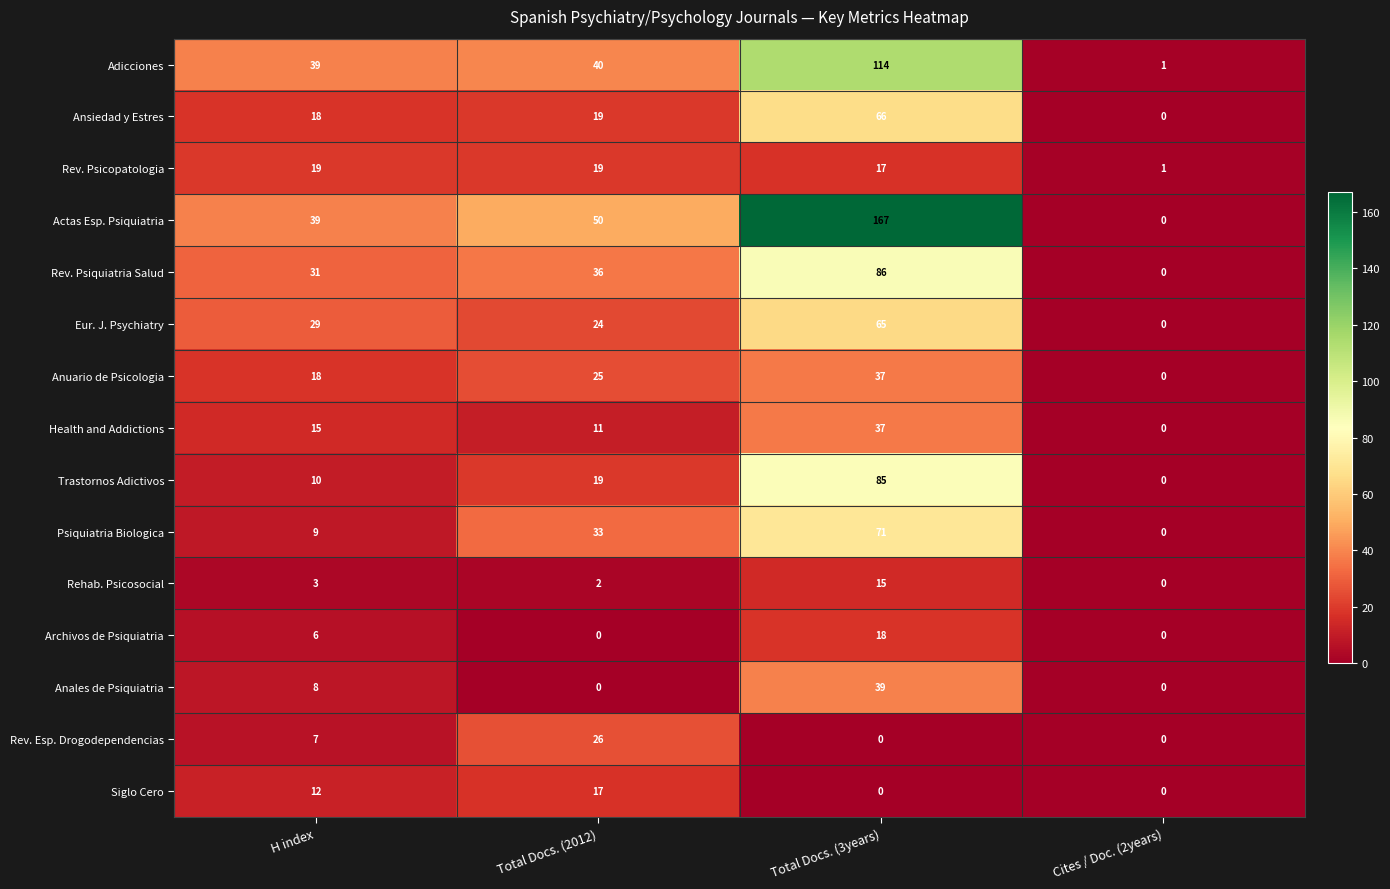

What is the total value across all series at Cites / Doc. (2years)?

2